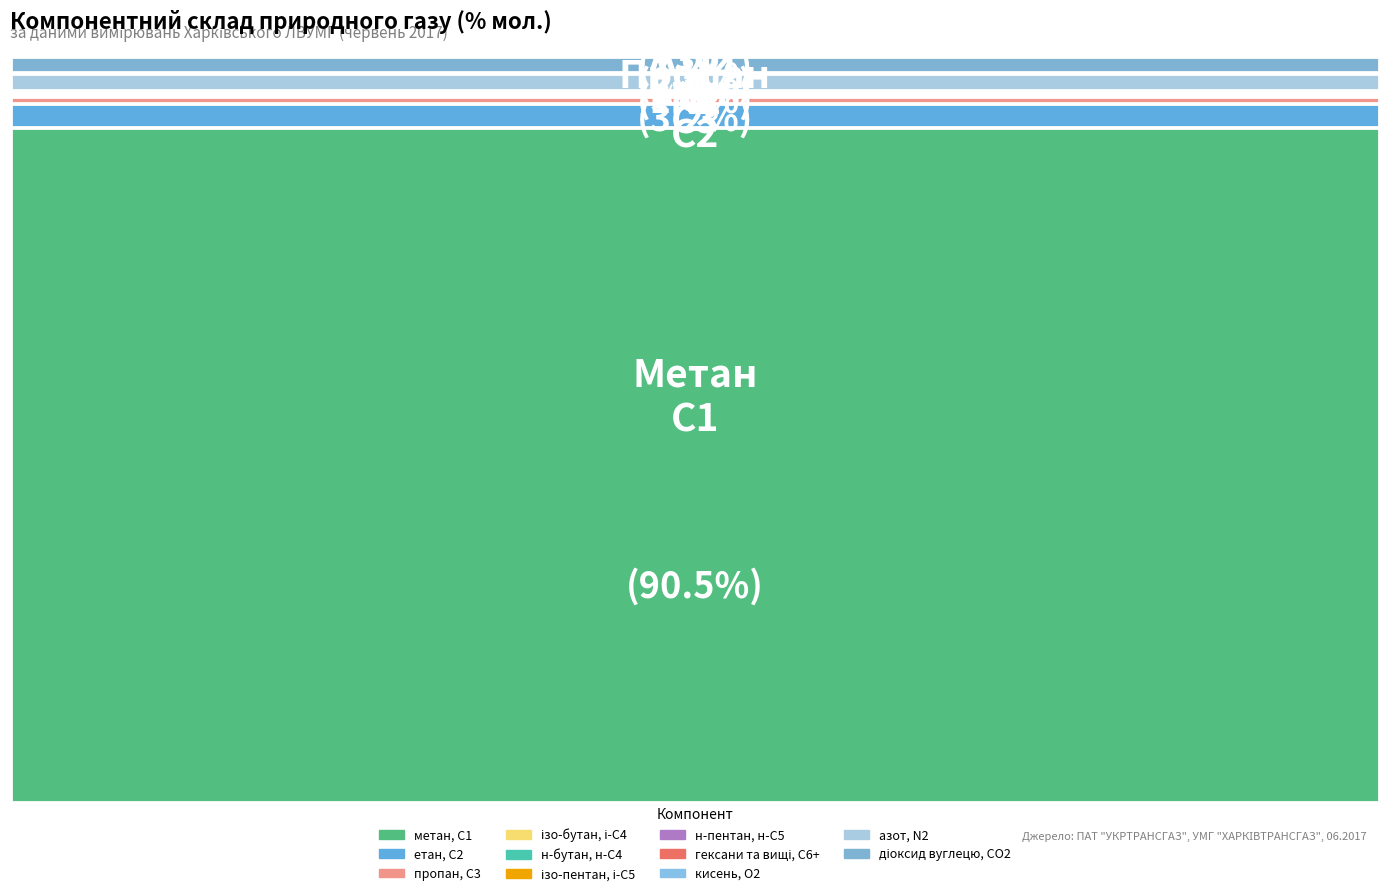

Which slice represents more than half of the pie?

метан, С1